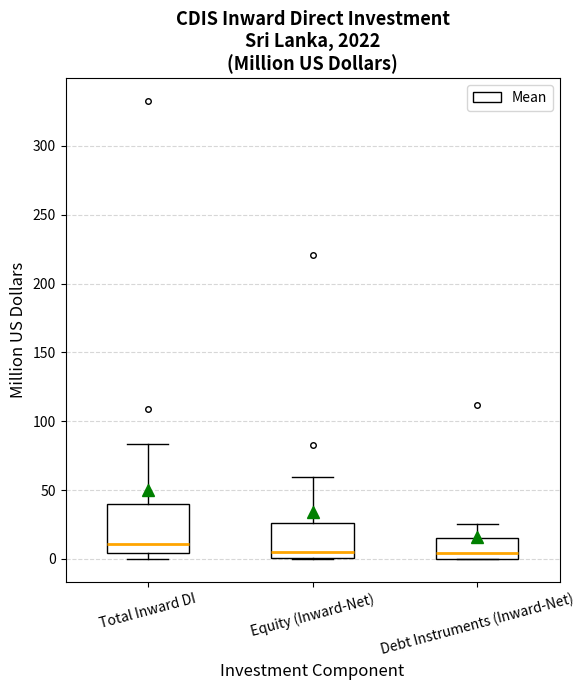

Reading left to right, transcribe this box plot: for each box, give where its median line is, the range the box spans, and where its two whiskers end, as read against the y-axis. The values are not printed on the chart, so give them approximately, as read against the axis.

Total Inward DI: median 10, box 5 to 40, whiskers 0 to 85
Equity (Inward-Net): median 5, box 0 to 25, whiskers 0 to 60
Debt Instruments (Inward-Net): median 5, box 0 to 15, whiskers 0 to 25